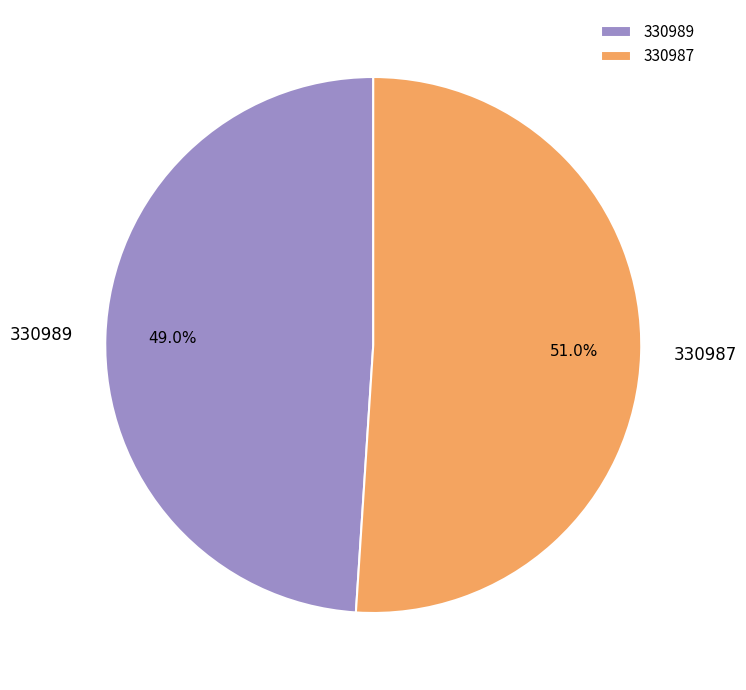

Combined, do 330989 and 330987 account for over 50%?

Yes